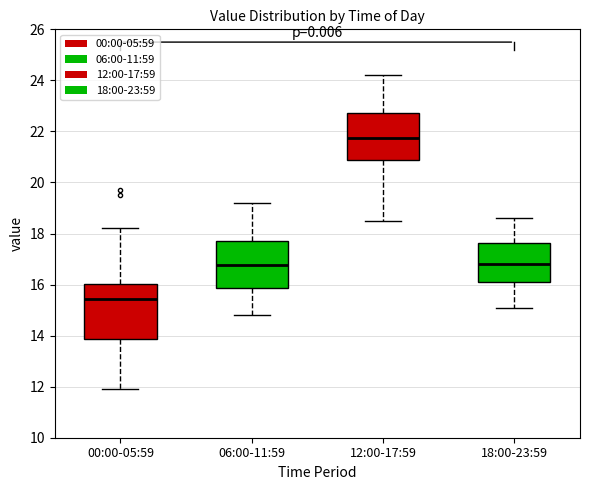

Reading left to right, transcribe this box plot: for each box, give where its median line is, the range the box spans, and where its two whiskers end, as read against the y-axis. The values are not printed on the chart, so give them approximately, as read against the axis.

00:00-05:59: median 15.4, box 13.8 to 16.0, whiskers 12.0 to 18.2
06:00-11:59: median 16.8, box 15.8 to 17.8, whiskers 14.8 to 19.2
12:00-17:59: median 21.8, box 20.8 to 22.8, whiskers 18.6 to 24.2
18:00-23:59: median 16.8, box 16.2 to 17.6, whiskers 15.2 to 18.6